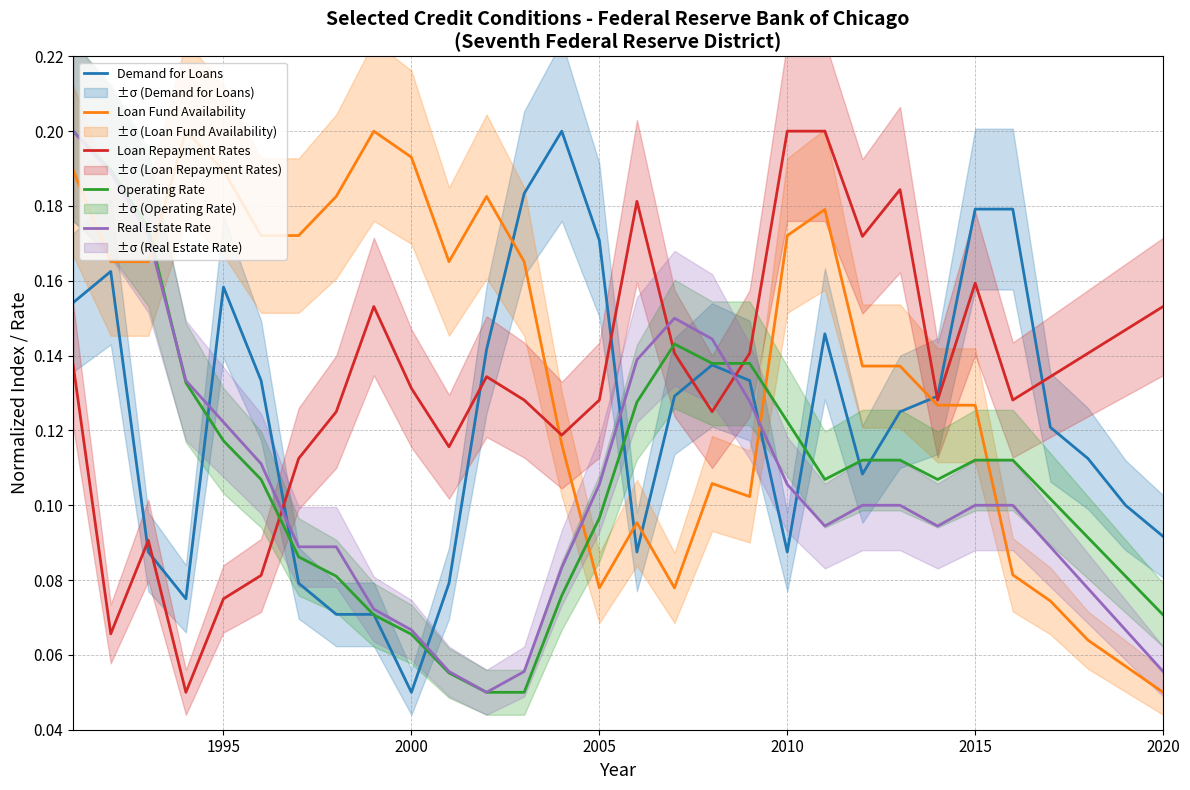

List the series in order of their peak value, highest first.

Demand for Loans, Loan Fund Availability, Loan Repayment Rates, Operating Rate, Real Estate Rate